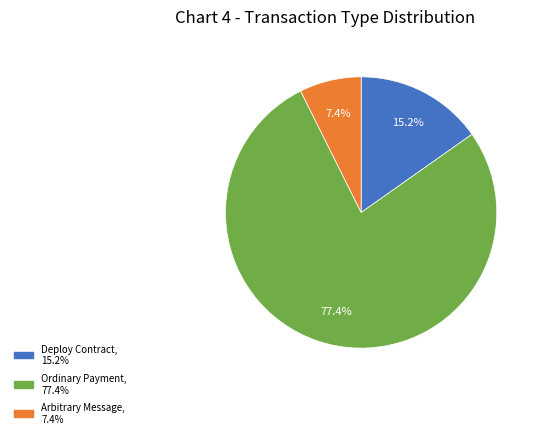

Does any single category account for the majority?

Yes